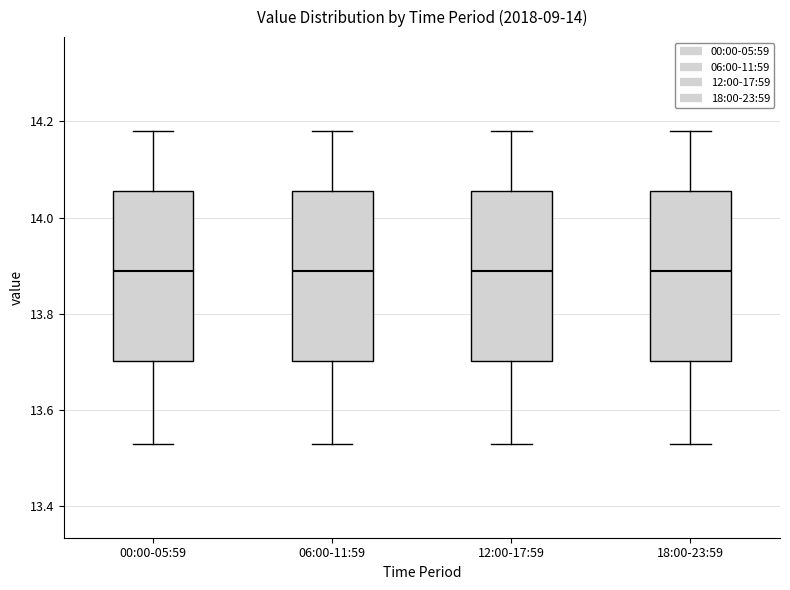

Reading left to right, read every box against the y-axis: the position of its median line, the range the box covers, and the ends of its whiskers. The values are not printed on the chart, so give them approximately, as read against the axis.

00:00-05:59: median 13.90, box 13.70 to 14.06, whiskers 13.54 to 14.18
06:00-11:59: median 13.90, box 13.70 to 14.06, whiskers 13.54 to 14.18
12:00-17:59: median 13.90, box 13.70 to 14.06, whiskers 13.54 to 14.18
18:00-23:59: median 13.90, box 13.70 to 14.06, whiskers 13.54 to 14.18